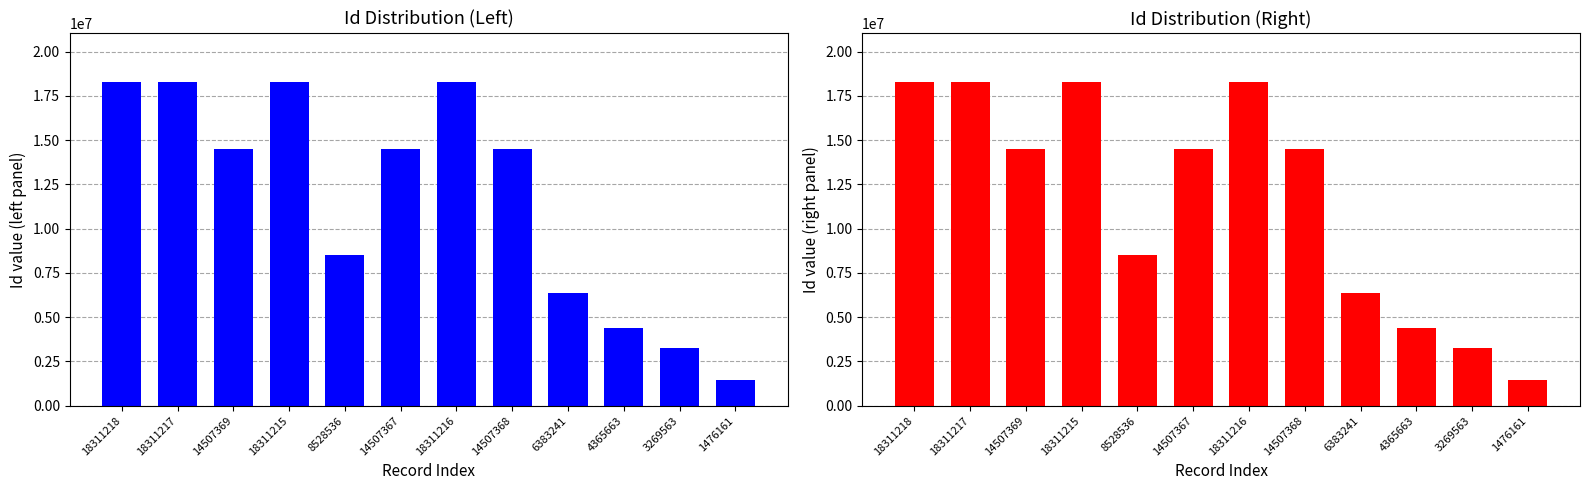

What is the average value of the Id (blue) series?

11732511